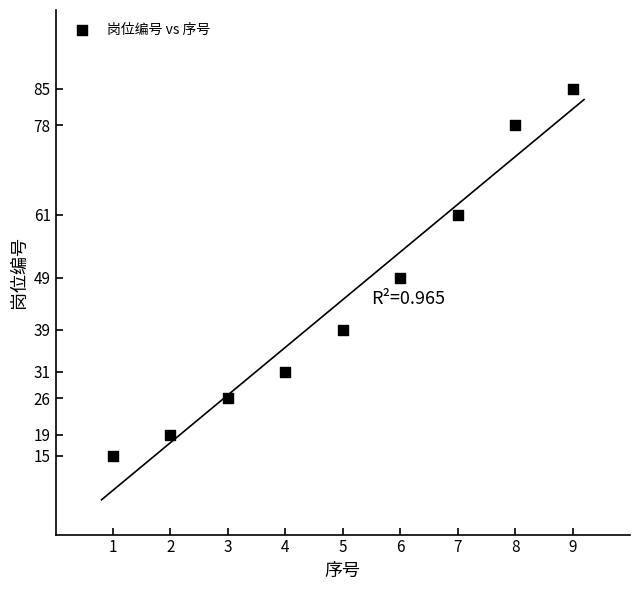

What is the average Y value?

45